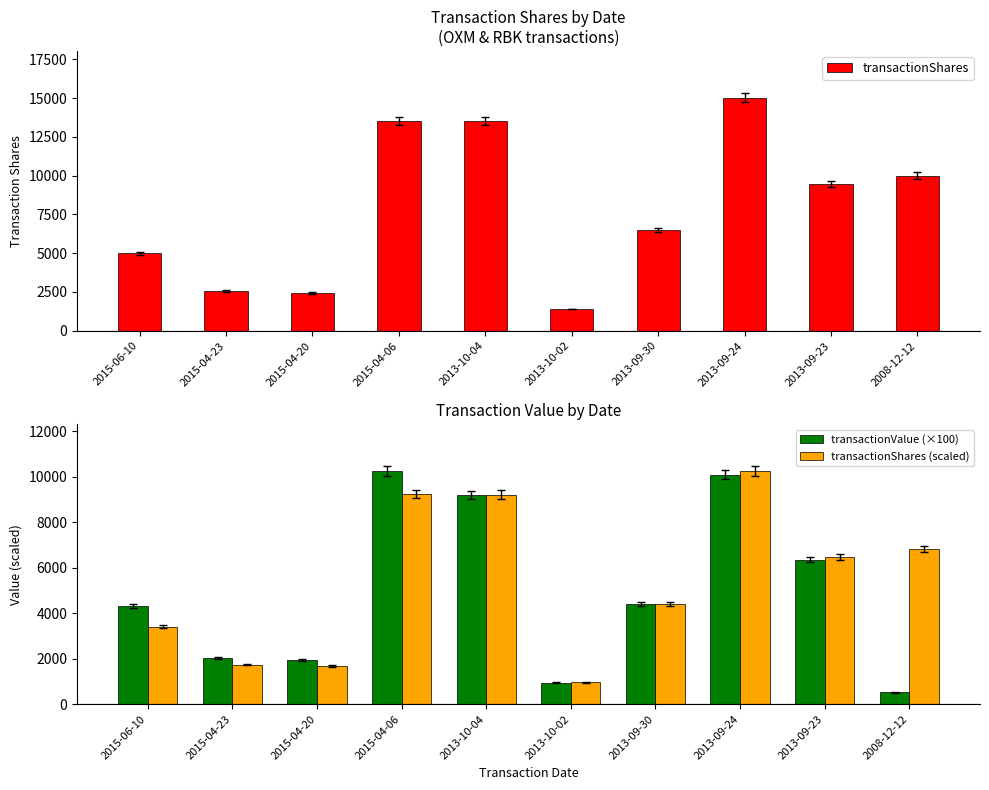

How many distinct data groups are displayed?

3